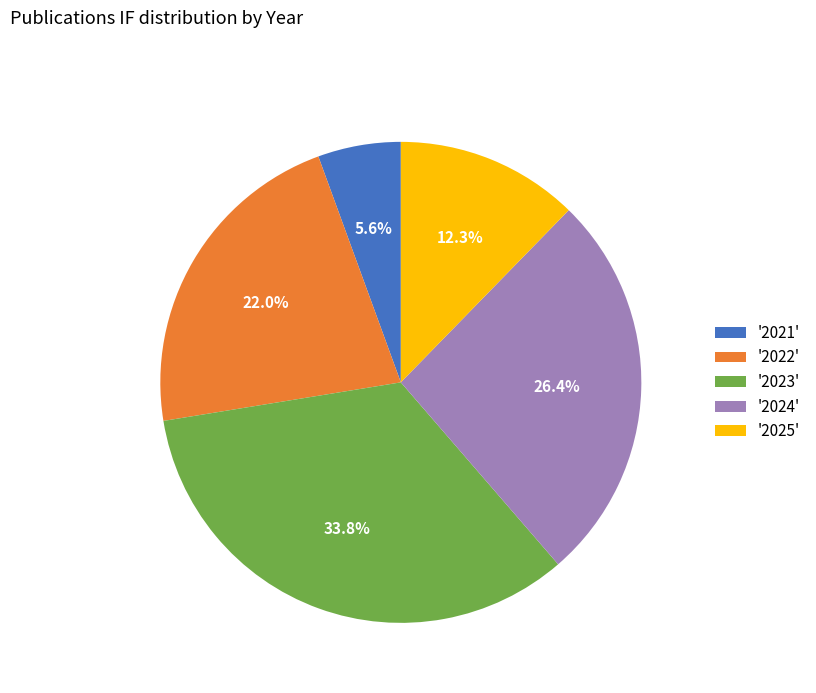

Between '2021' and '2023', which is larger?

'2023'